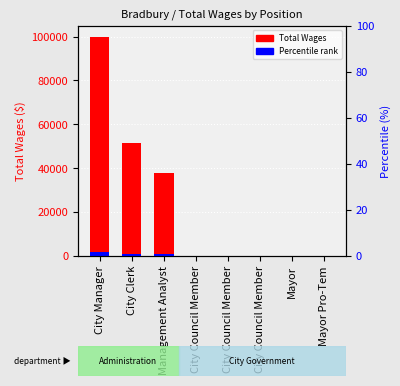

The value at Mayor Pro-Tem is 0. True or false?

True